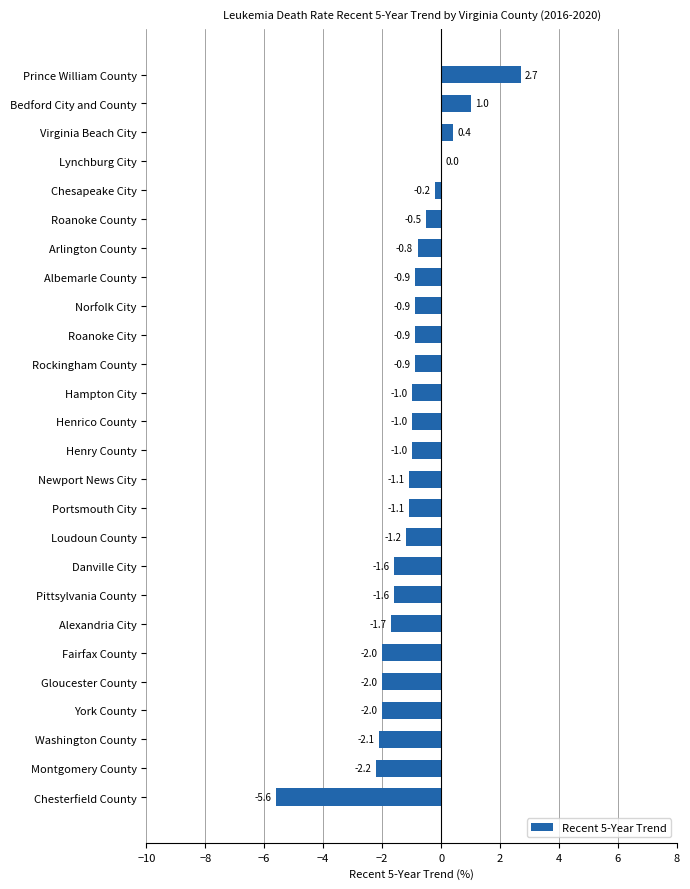

Reading top to bottom, transcribe all the data shown in this chart.

Prince William County=2.7	Bedford City and County=1.0	Virginia Beach City=0.4	Lynchburg City=0.0	Chesapeake City=-0.2	Roanoke County=-0.5	Arlington County=-0.8	Albemarle County=-0.9	Norfolk City=-0.9	Roanoke City=-0.9	Rockingham County=-0.9	Hampton City=-1.0	Henrico County=-1.0	Henry County=-1.0	Newport News City=-1.1	Portsmouth City=-1.1	Loudoun County=-1.2	Danville City=-1.6	Pittsylvania County=-1.6	Alexandria City=-1.7	Fairfax County=-2.0	Gloucester County=-2.0	York County=-2.0	Washington County=-2.1	Montgomery County=-2.2	Chesterfield County=-5.6